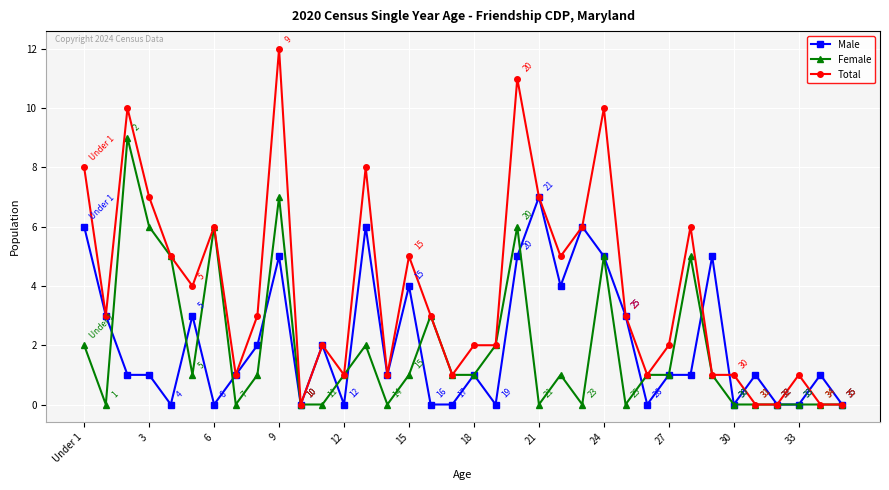

List the series in order of their peak value, lowest first.

Male, Female, Total